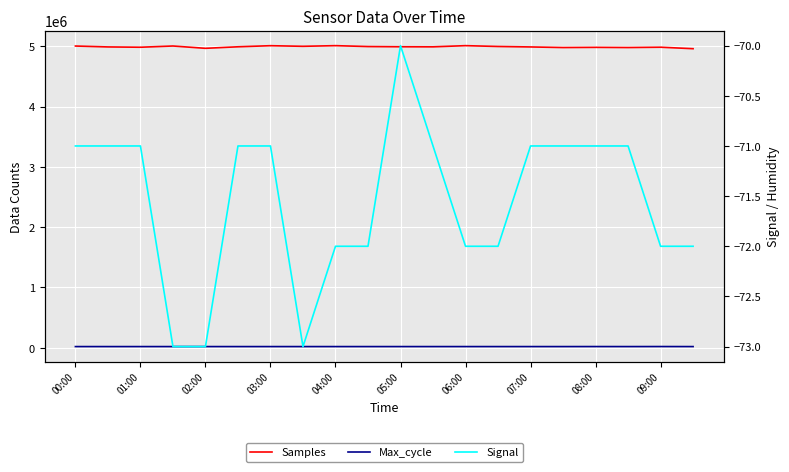

What value does the Samples series have at 00:00, to the nearest 100?

5002900